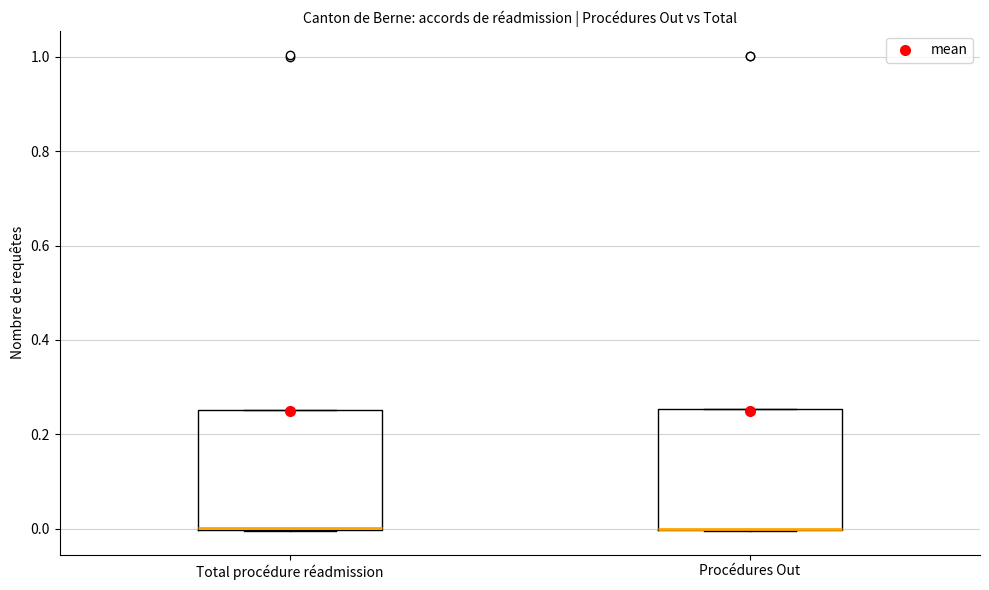

Where is the lower edge of the box for Procédures Out on the y-axis? The values are not printed on the chart, so give them approximately, as read against the axis.

0.00